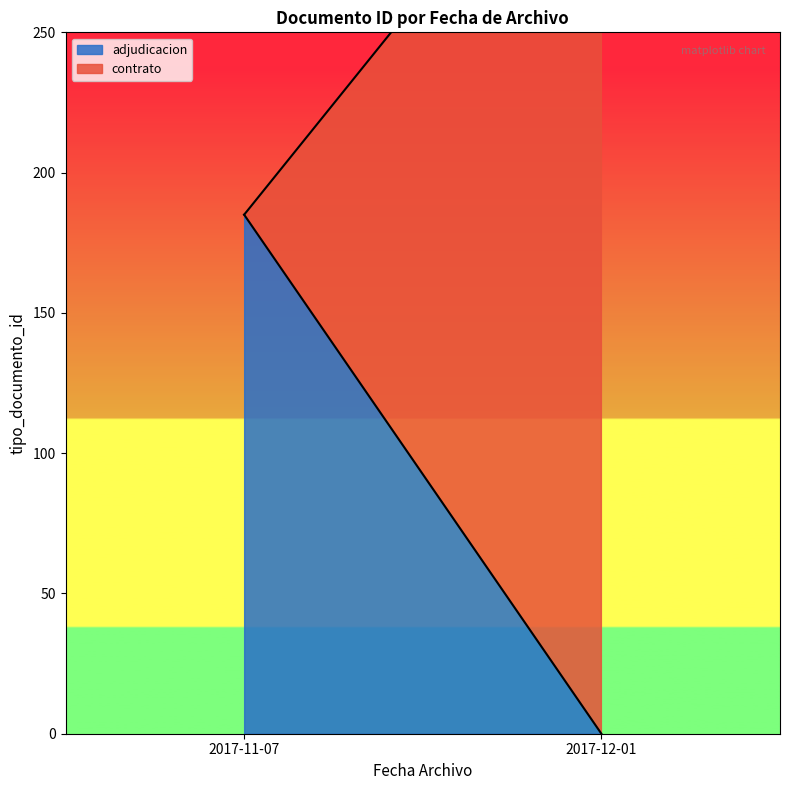

What is the difference between the second highest and minimum values?

88